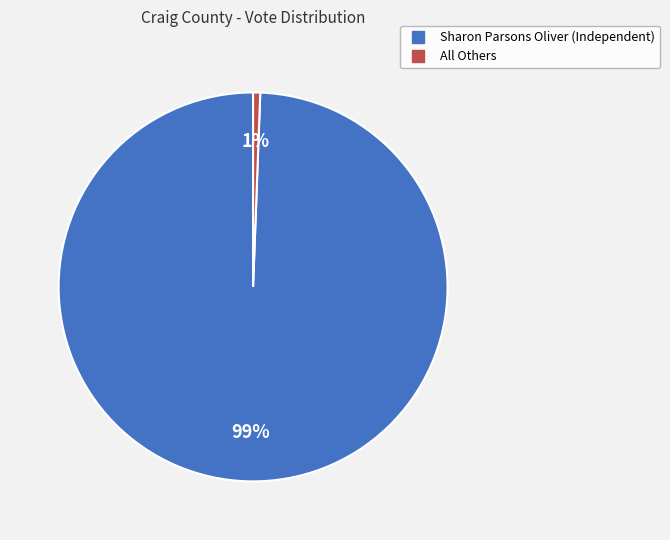

What is the majority slice?

Sharon Parsons Oliver (Independent)